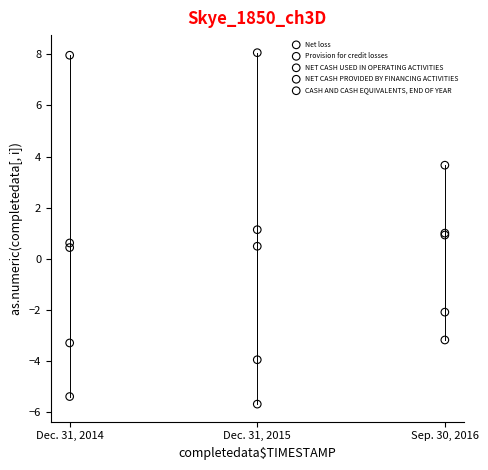

What are all the series names shown in the legend?

Net loss, Provision for credit losses, NET CASH USED IN OPERATING ACTIVITIES, NET CASH PROVIDED BY FINANCING ACTIVITIES, CASH AND CASH EQUIVALENTS, END OF YEAR